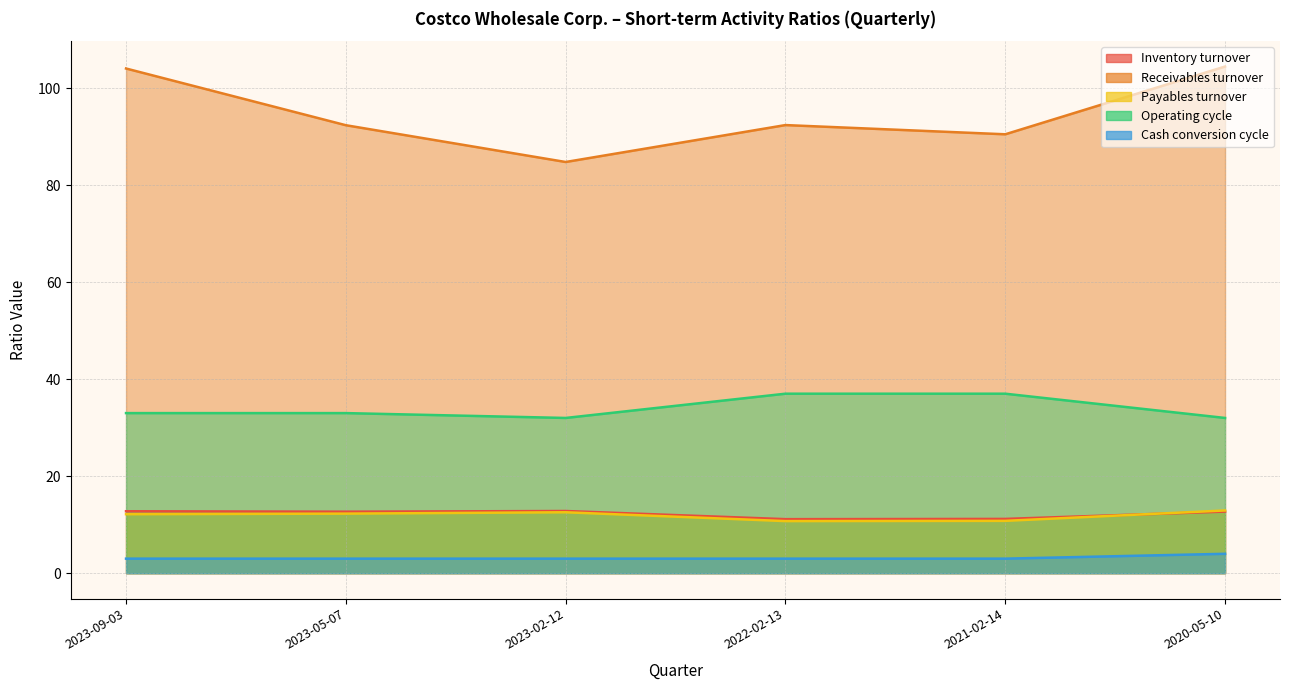

At 2023-02-12, list the series in order from largest to smallest.

Receivables turnover, Operating cycle, Inventory turnover, Payables turnover, Cash conversion cycle